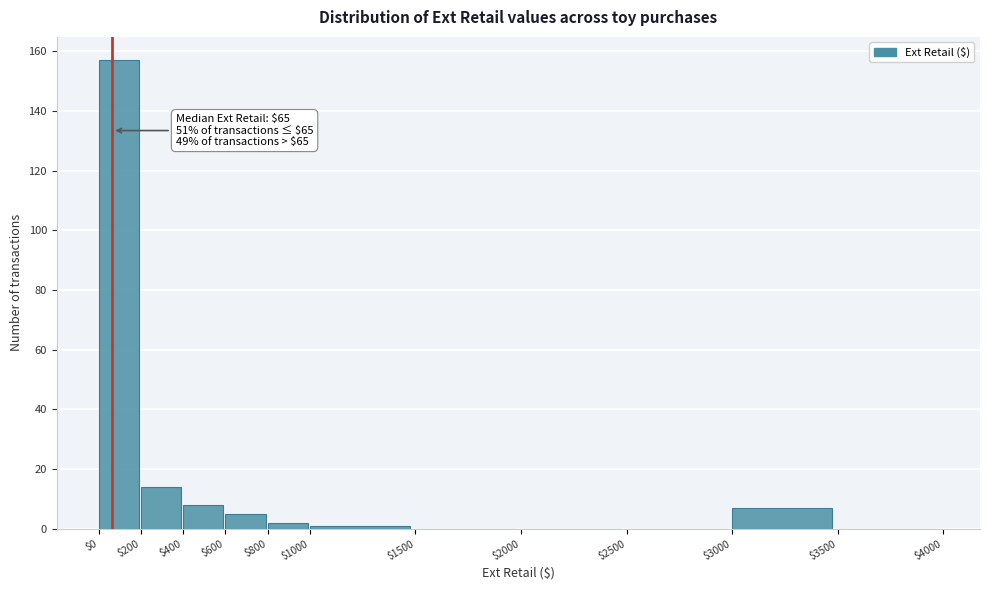

Which range on the x-axis has the tallest bar?

$0 to $200